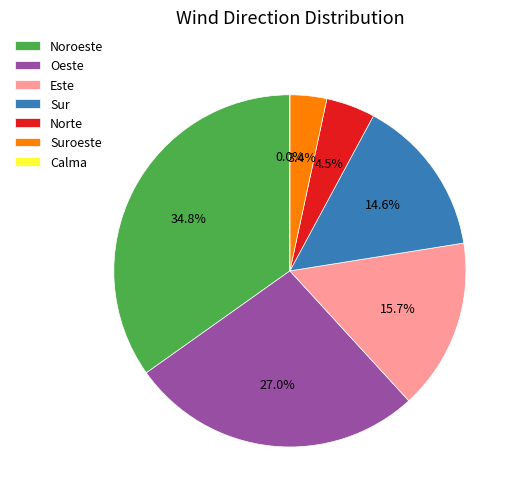

Does Noroeste account for over 50% of the chart?

No